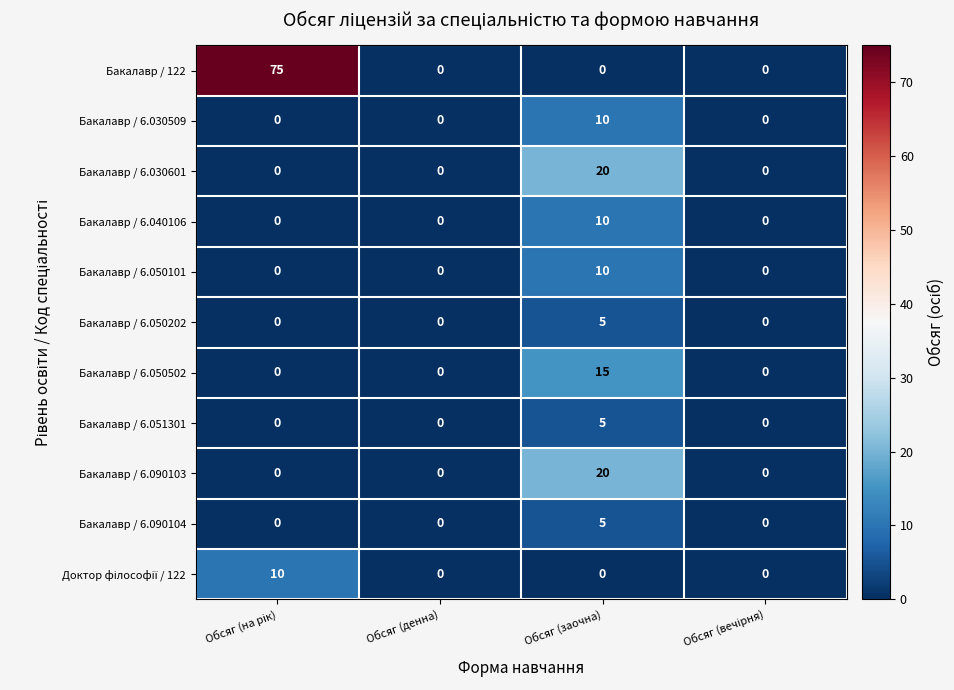

At how many categories does at least one series exceed 11?

2